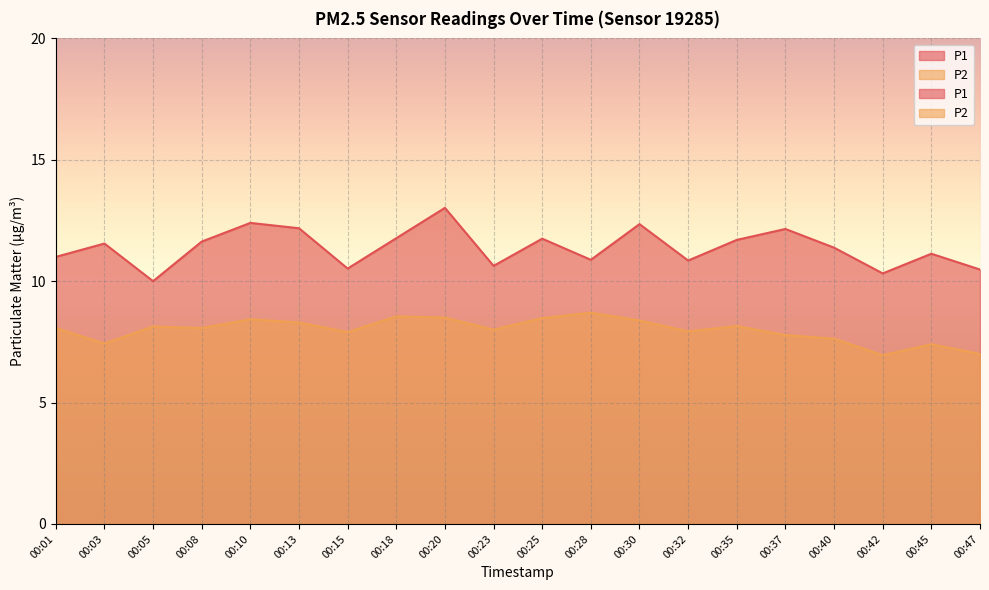

True or false: P1 has more than 0 points higher than both neighbors.

True